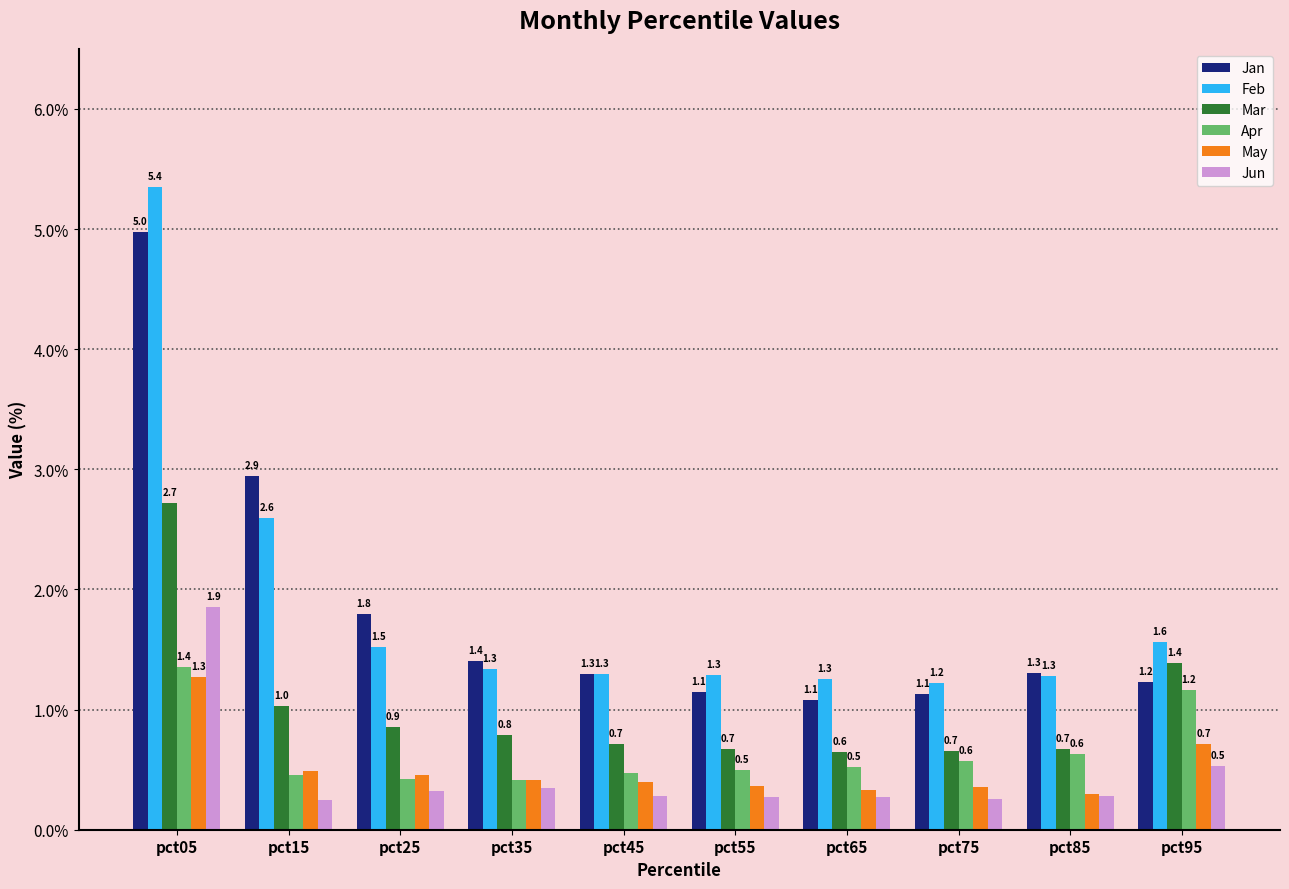

What is the sum of all Apr values?

6.5